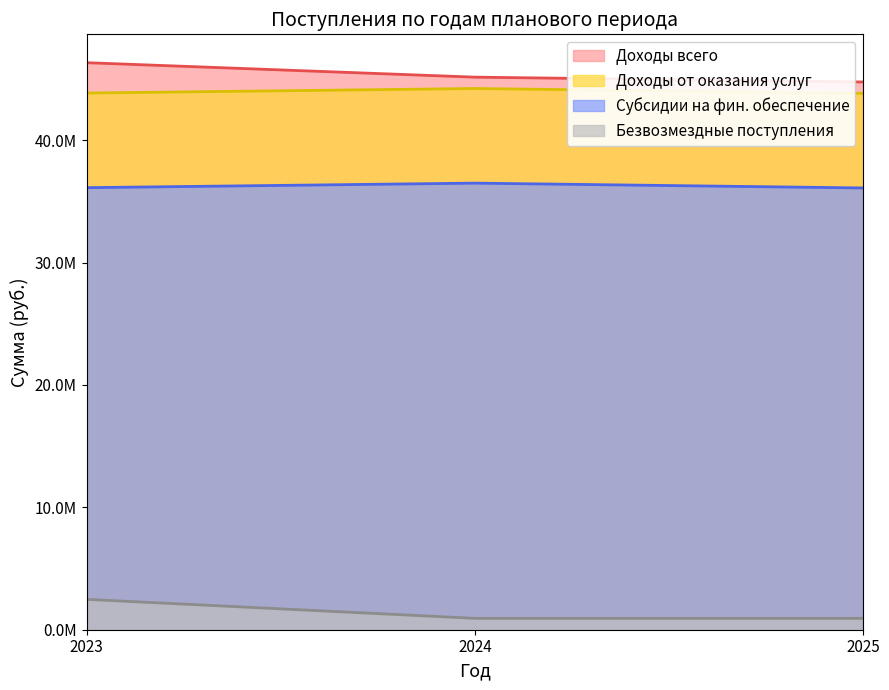

What is the difference between the Субсидии на фин. обеспечение values at 2025 and 2024?

394113.0